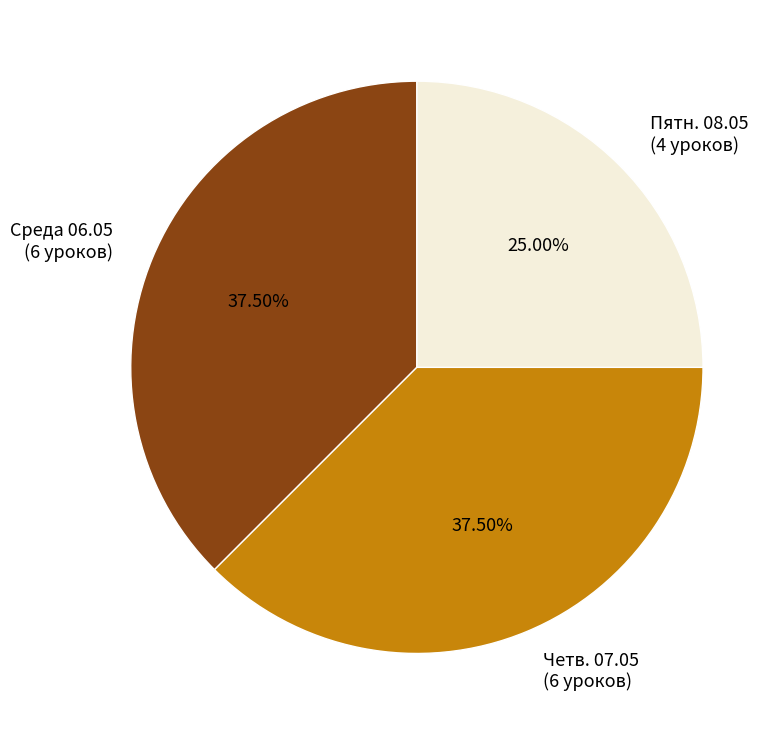

How many segments does this pie chart have?

3